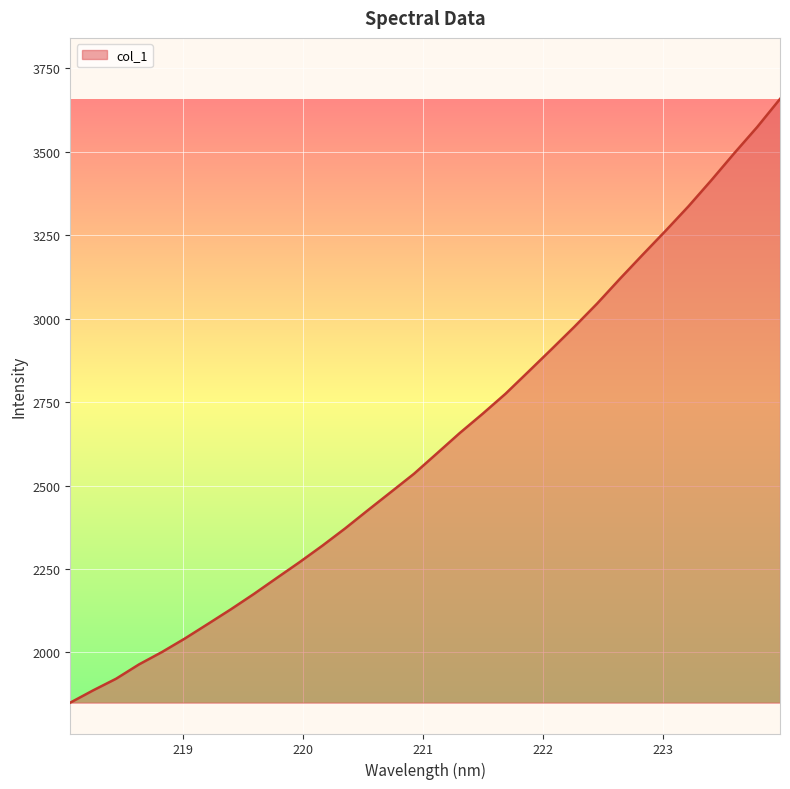

What is the minimum value shown in the chart?

1849.6